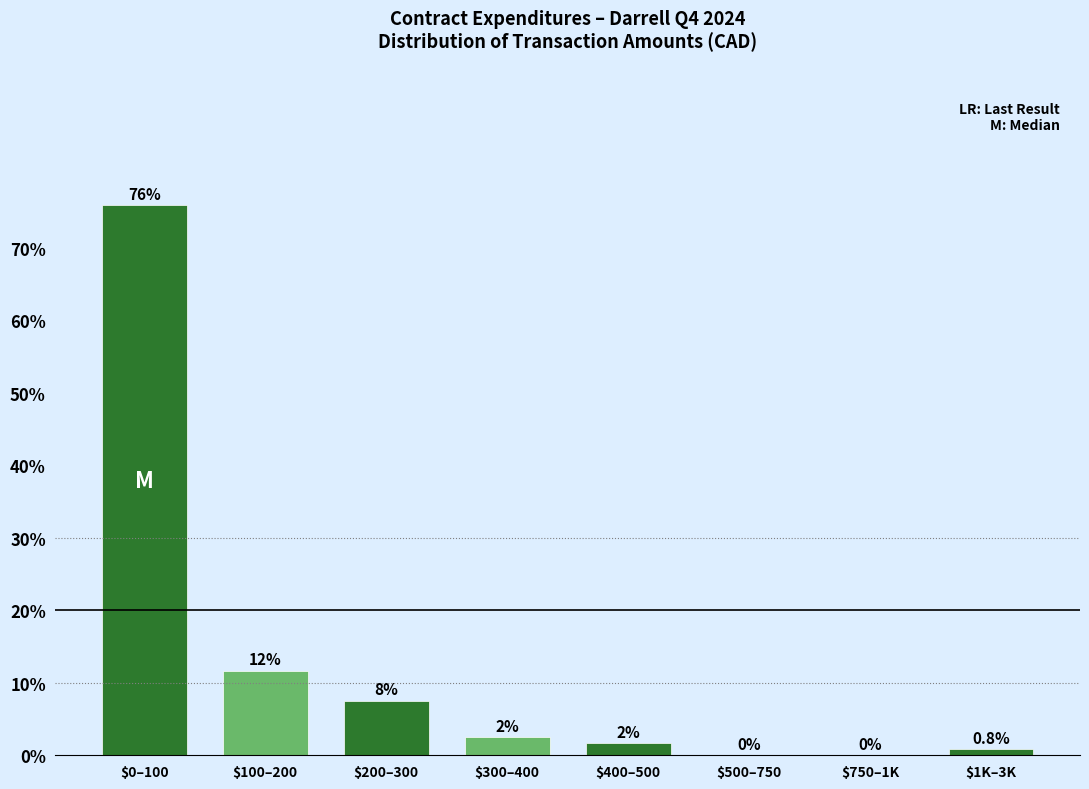

True or false: the data shows 0.8 at $1K–3K.

True